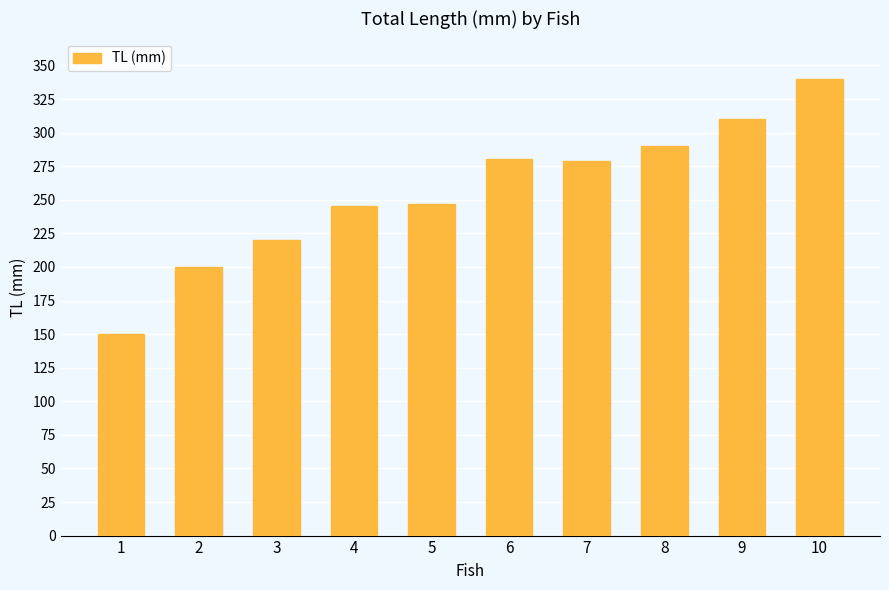

What is the difference between the second highest and second lowest values?

110